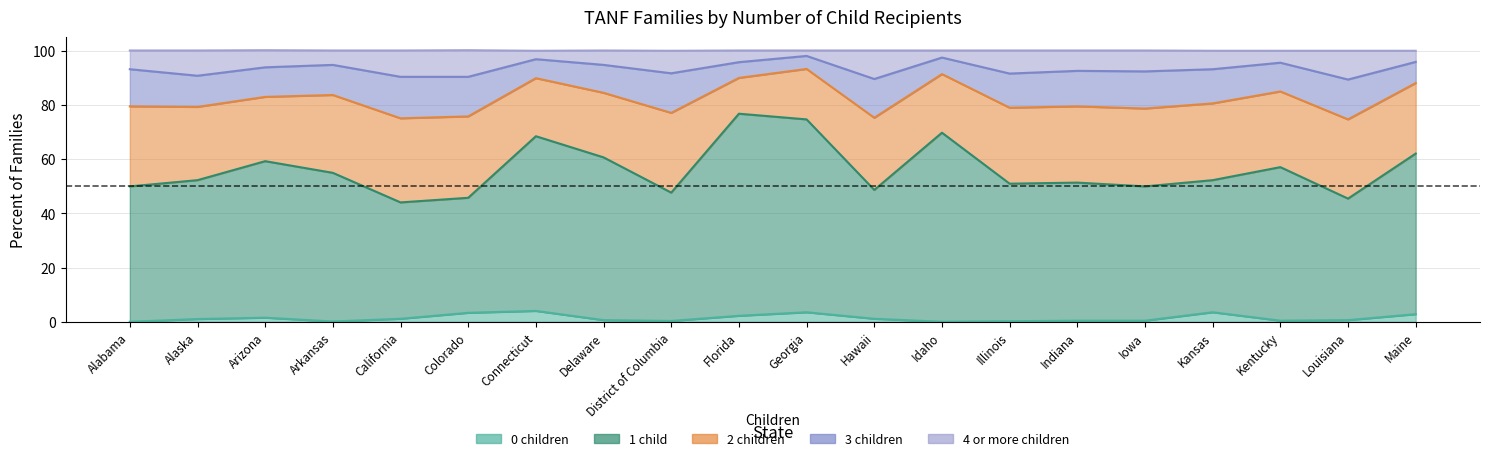

How many lines are shown in the chart?

5